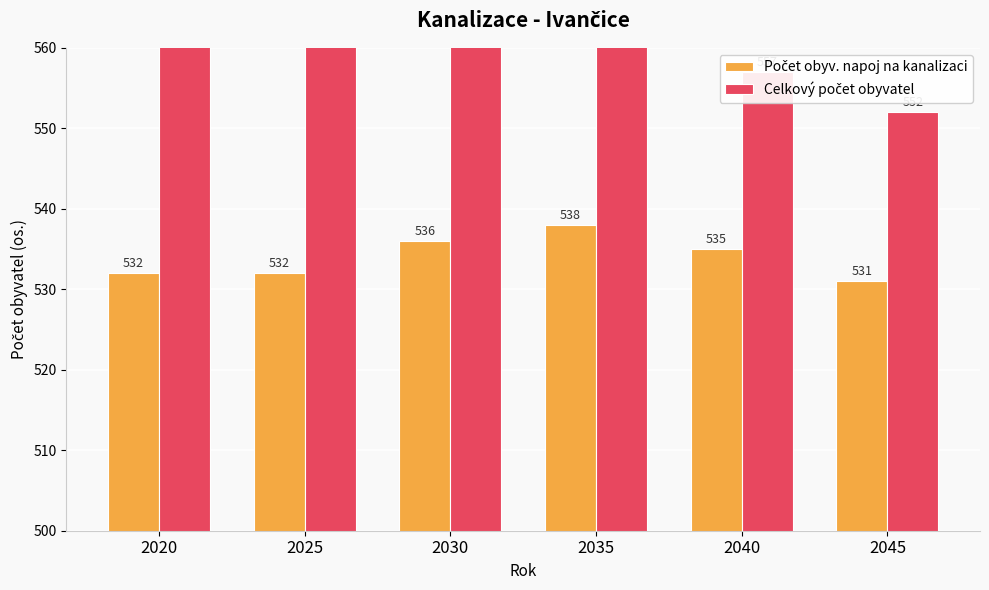

How many distinct data groups are displayed?

2